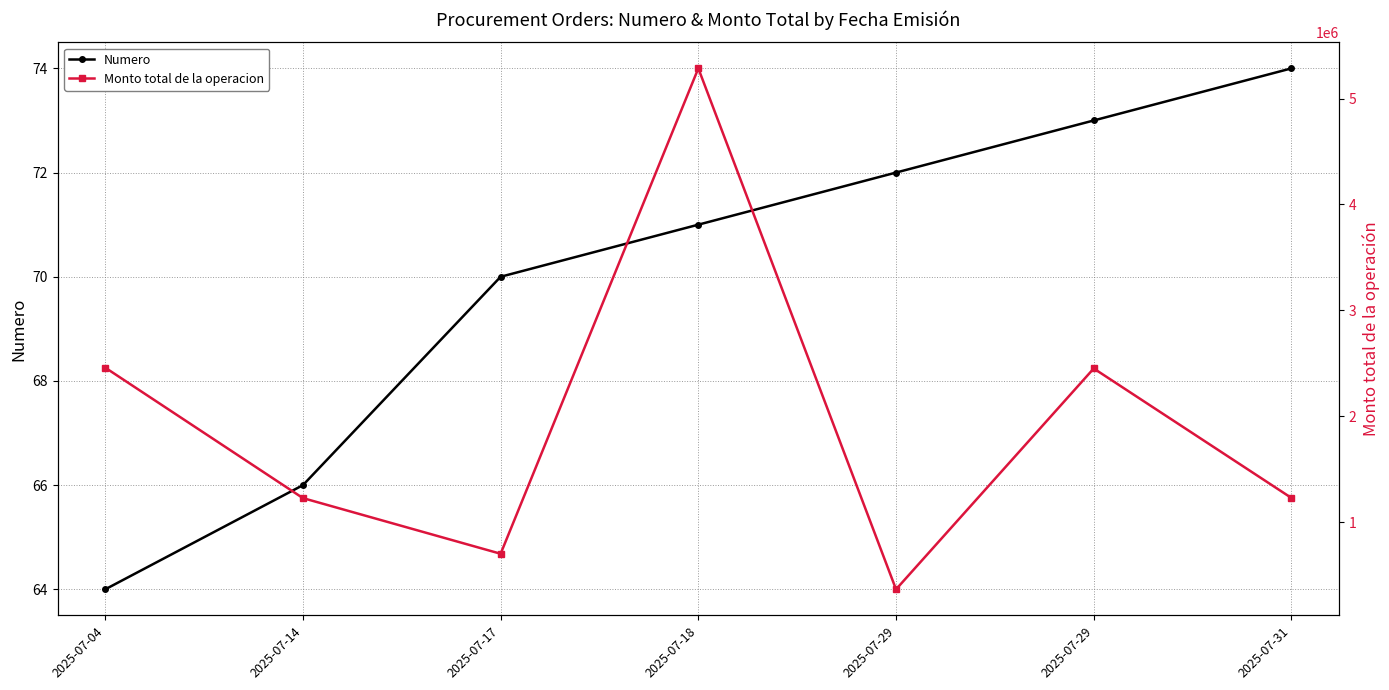

Reading left to right, list all the values displayed in this chart.

Numero: 2025-07-04=64.0	2025-07-14=66.0	2025-07-17=70.0	2025-07-18=71.0	2025-07-29=72.0	2025-07-29=73.0	2025-07-31=74.0
Monto total de la operacion: 2025-07-04=2460000.0	2025-07-14=1228734.5	2025-07-17=703528.0	2025-07-18=5284442.5	2025-07-29=367710.0	2025-07-29=2452185.4	2025-07-31=1230317.2